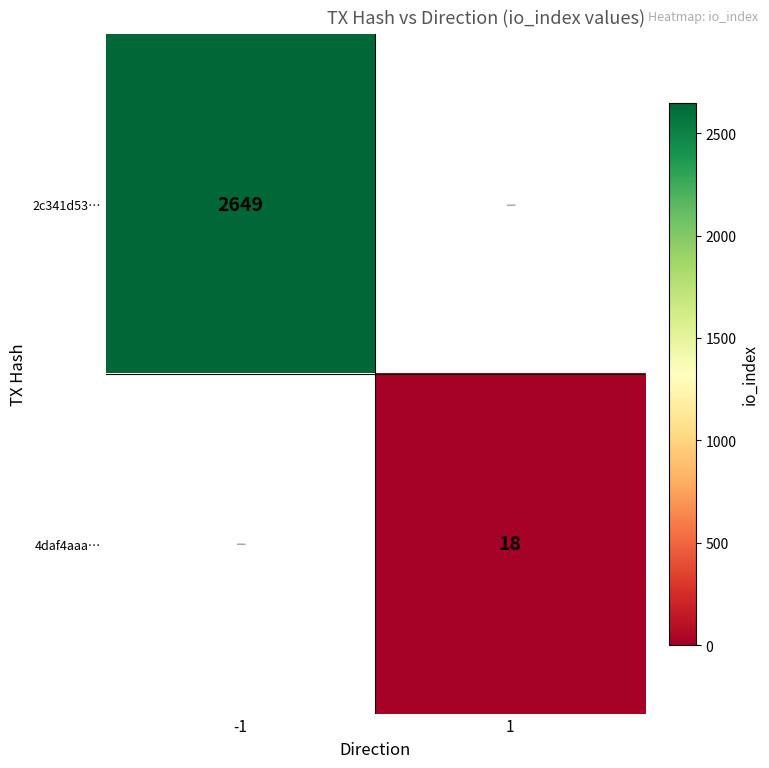

What is the maximum value shown in the chart?

2649.0